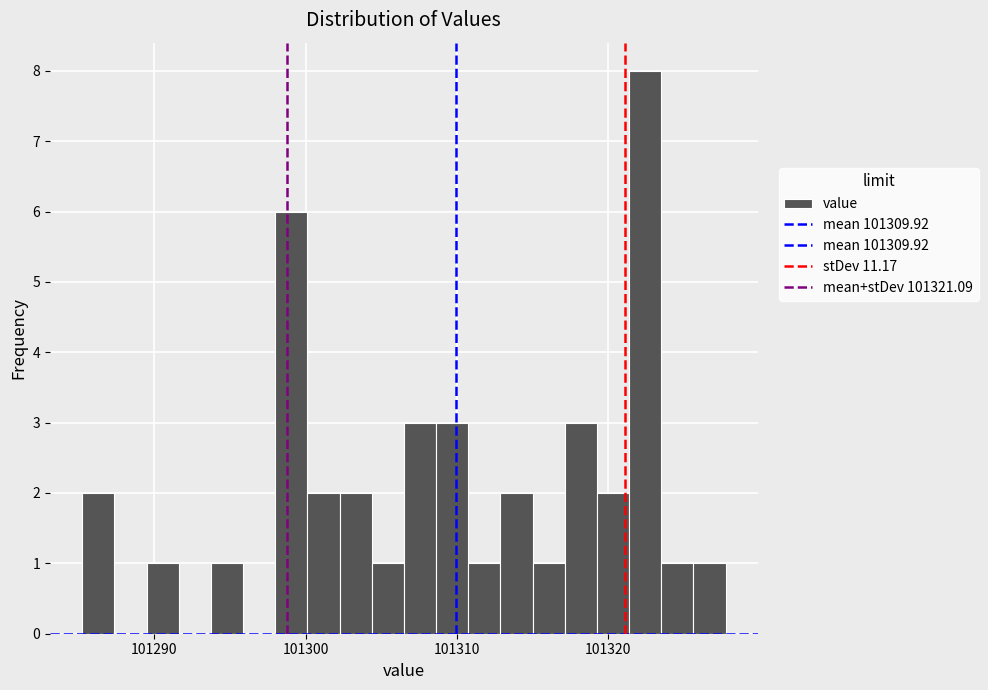

Around what value on the x-axis is the tallest bar? Give the approximate position of its centre, as read against the axis.

101322